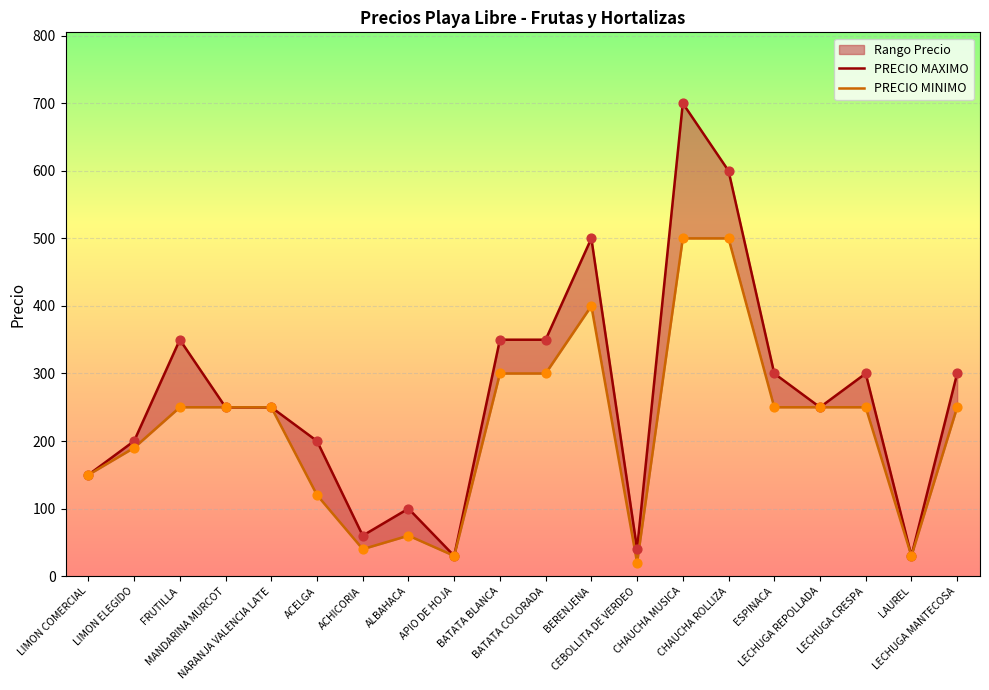

Which series reaches the maximum Y coordinate?

PRECIO MAXIMO